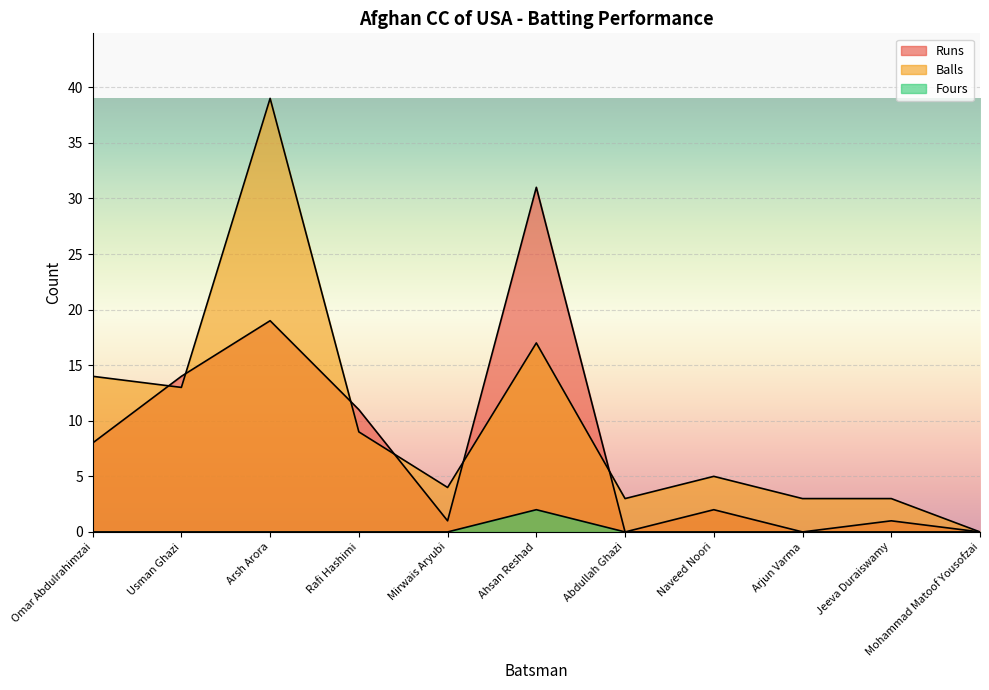

Reading left to right, what are all the values shown in this chart?

Runs: Omar Abdulrahimzai=8	Usman Ghazi=14	Arsh Arora=19	Rafi Hashimi=11	Mirwais Aryubi=1	Ahsan Reshad=31	Abdullah Ghazi=0	Naveed Noori=2	Arjun Varma=0	Jeeva Duraiswamy=1	Mohammad Matoof Yousofzai=0
Balls: Omar Abdulrahimzai=14	Usman Ghazi=13	Arsh Arora=39	Rafi Hashimi=9	Mirwais Aryubi=4	Ahsan Reshad=17	Abdullah Ghazi=3	Naveed Noori=5	Arjun Varma=3	Jeeva Duraiswamy=3	Mohammad Matoof Yousofzai=0
Fours: Omar Abdulrahimzai=0	Usman Ghazi=0	Arsh Arora=0	Rafi Hashimi=0	Mirwais Aryubi=0	Ahsan Reshad=2	Abdullah Ghazi=0	Naveed Noori=0	Arjun Varma=0	Jeeva Duraiswamy=0	Mohammad Matoof Yousofzai=0